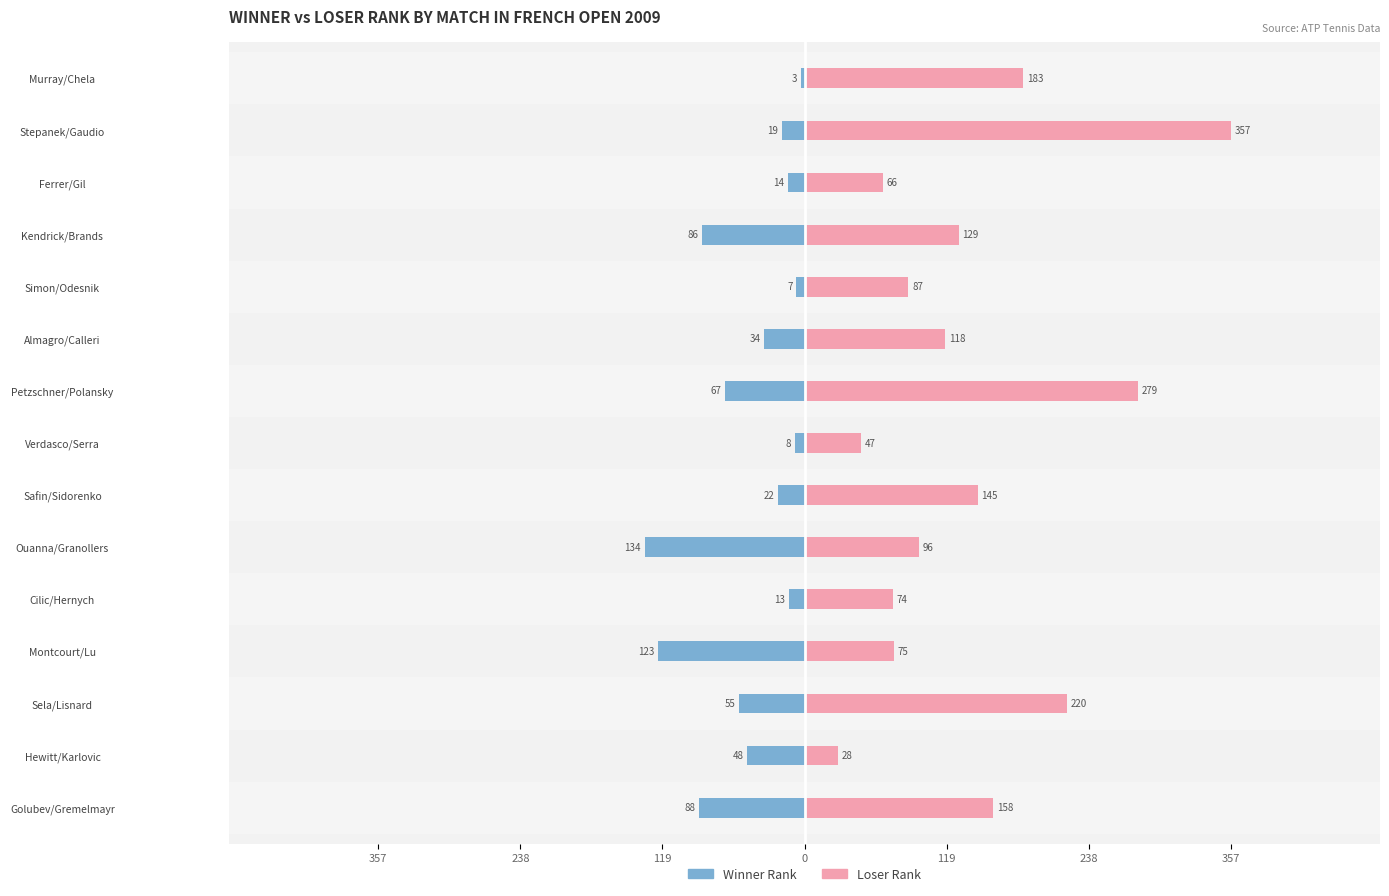

What are all the series names shown in the legend?

Winner Rank, Loser Rank